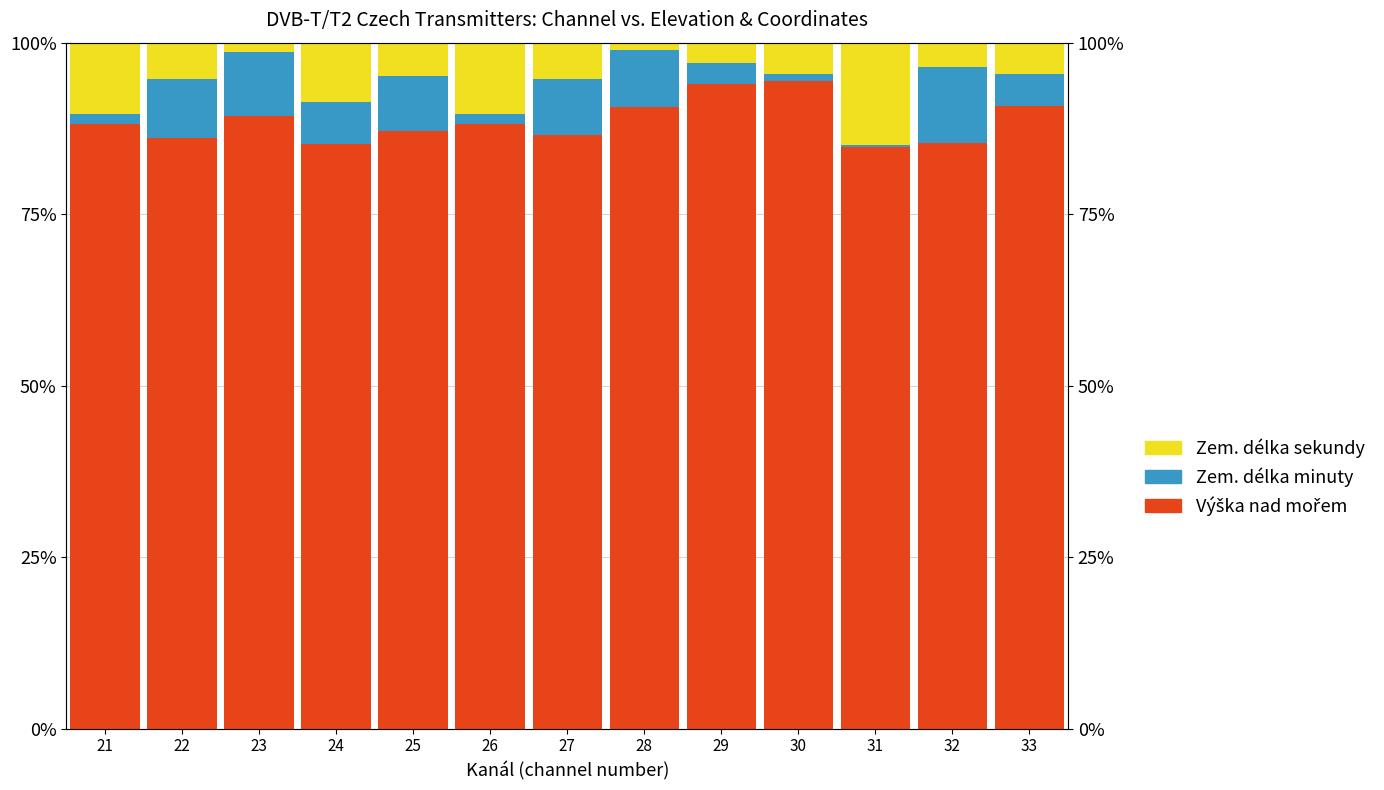

How many values in the Výška nad mořem series exceed 88?

7